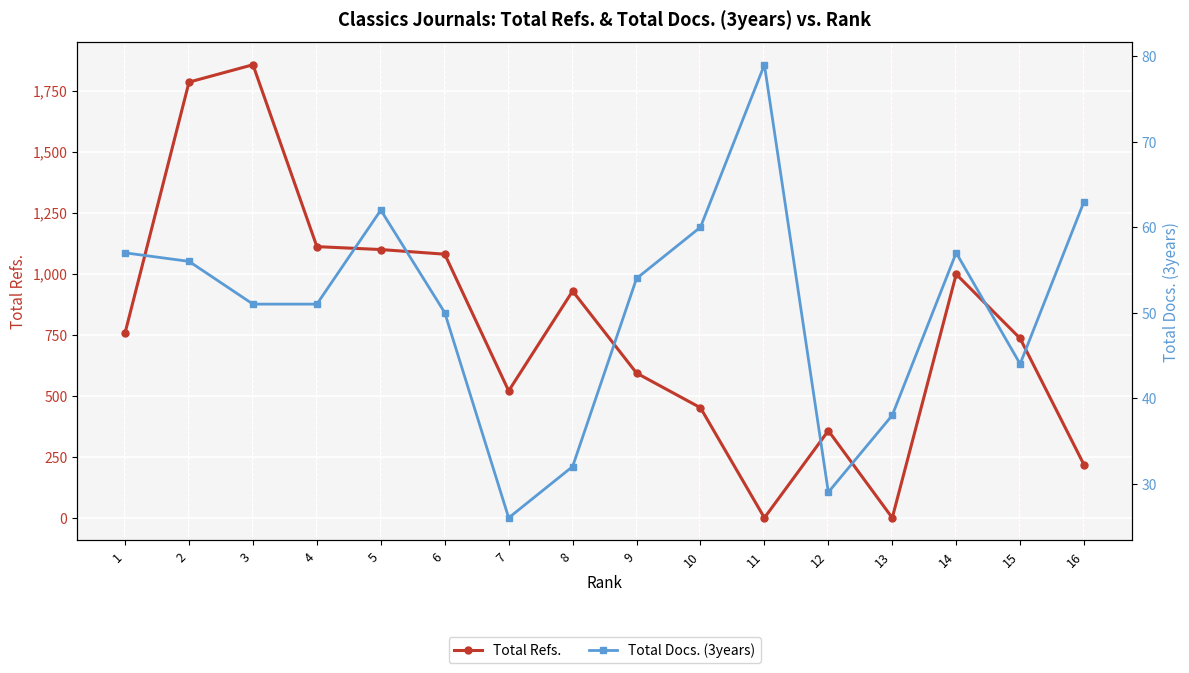

Reading right to left, list all the values displayed in this chart.

Total Refs.: 16=217	15=735	14=998	13=0	12=357	11=0	10=451	9=593	8=929	7=520	6=1080	5=1099	4=1111	3=1856	2=1785	1=758
Total Docs. (3years): 16=63	15=44	14=57	13=38	12=29	11=79	10=60	9=54	8=32	7=26	6=50	5=62	4=51	3=51	2=56	1=57